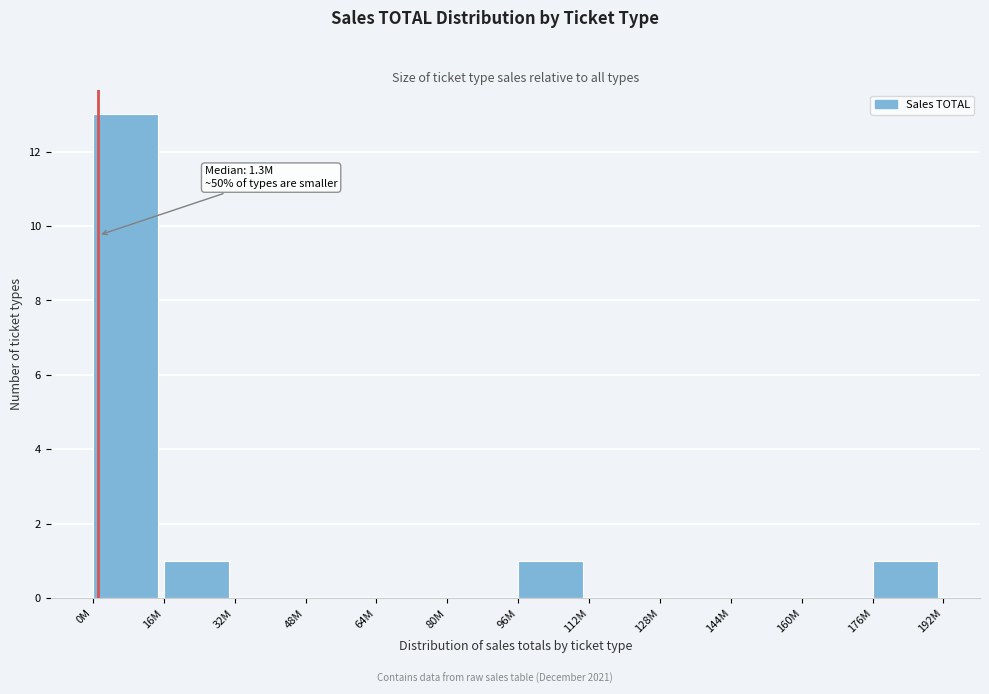

Reading left to right, extract all data points from this chart.

0M=13	16M=1	32M=0	48M=0	64M=0	80M=0	96M=1	112M=0	128M=0	144M=0	160M=0	176M=1